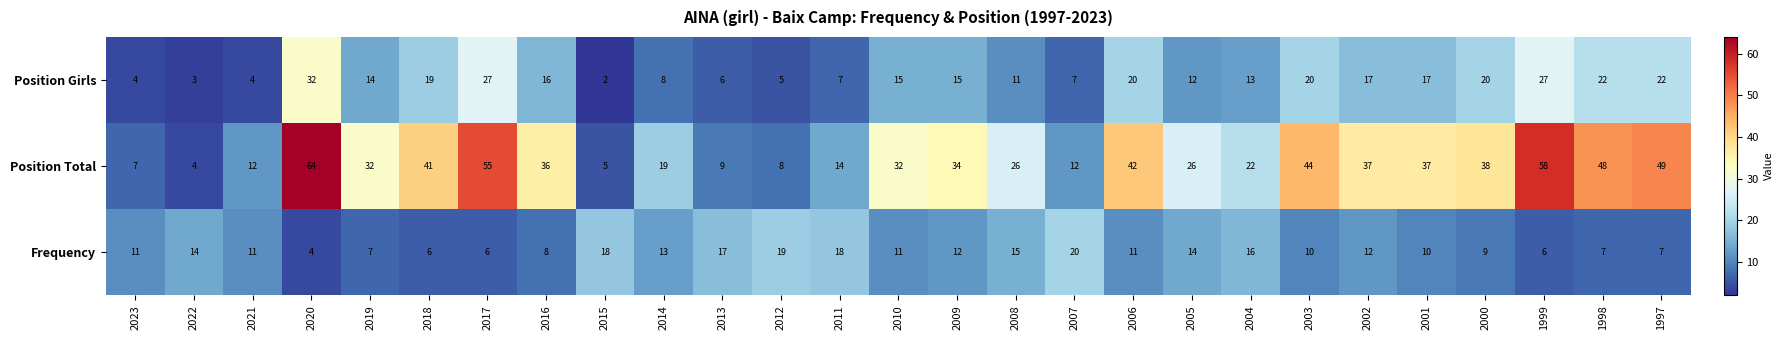

At which category is the sum across all series the highest?

2020